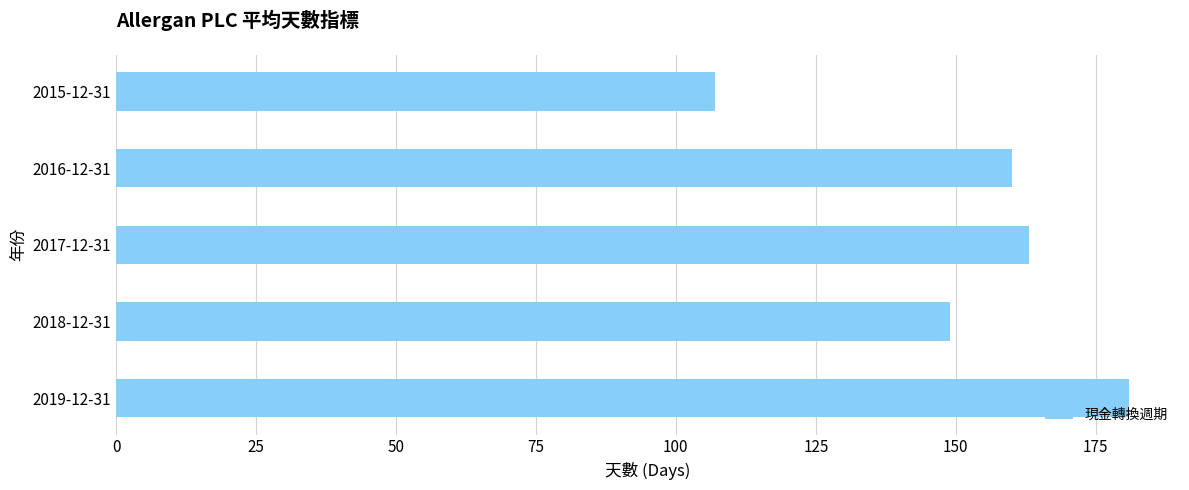

Approximately how many times larger is the value at 2019-12-31 compared to 2017-12-31?

1.1